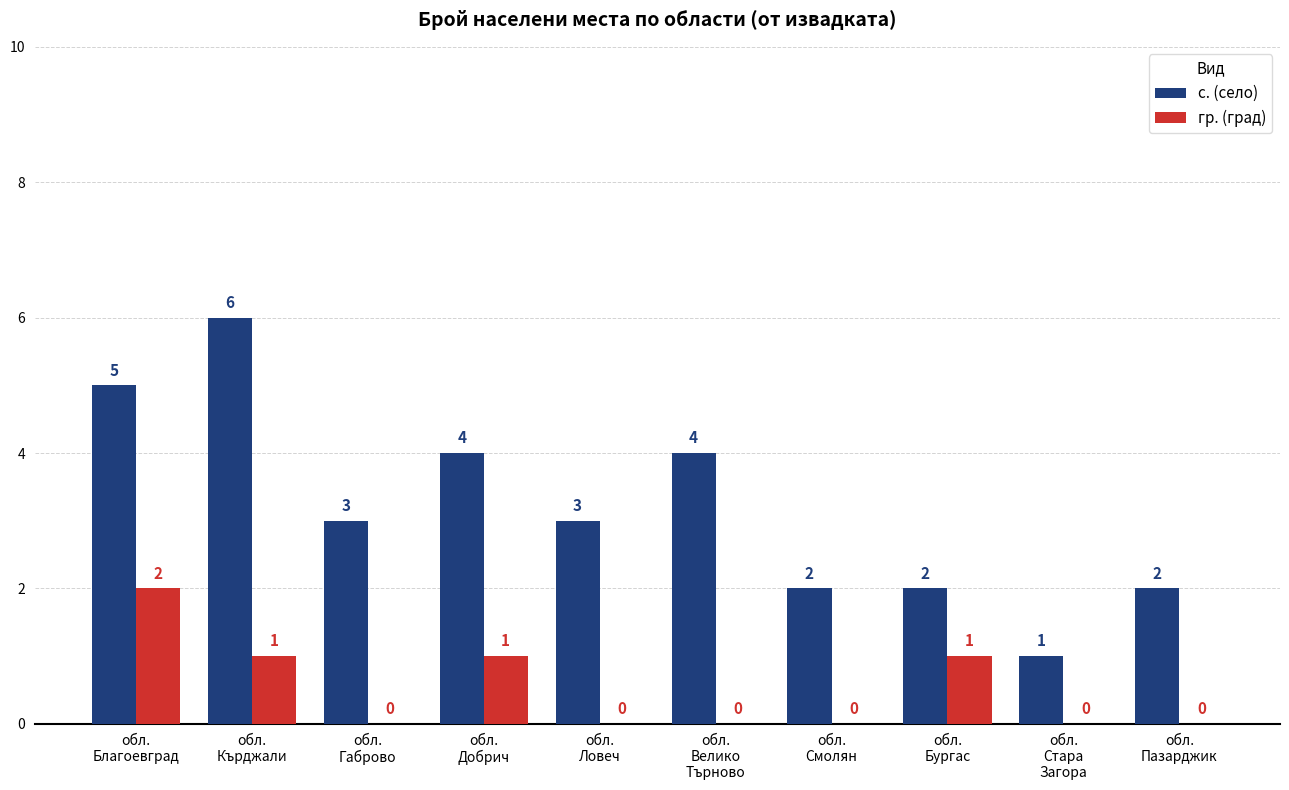

What is the spread (max minus min) of values at обл.
Пазарджик?

2